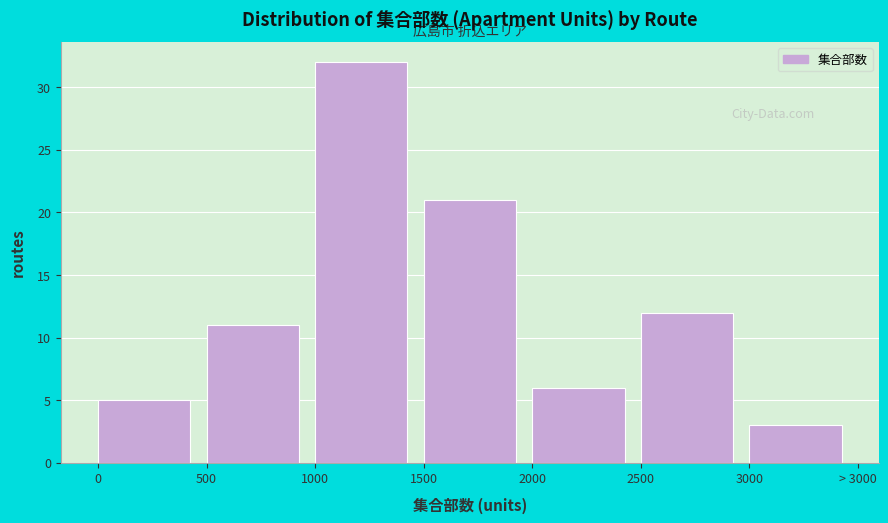

Reading left to right, transcribe all the data shown in this chart.

0=5	500=11	1000=32	1500=21	2000=6	2500=12	3000=3